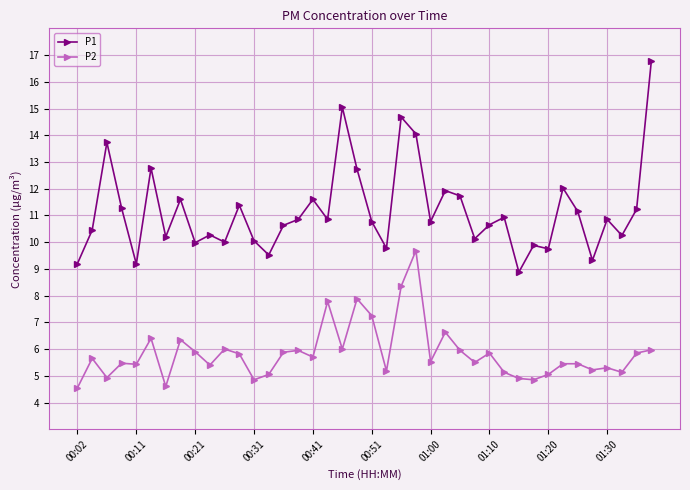

What is the difference between the maximum and minimum values in the P1 series?

7.9